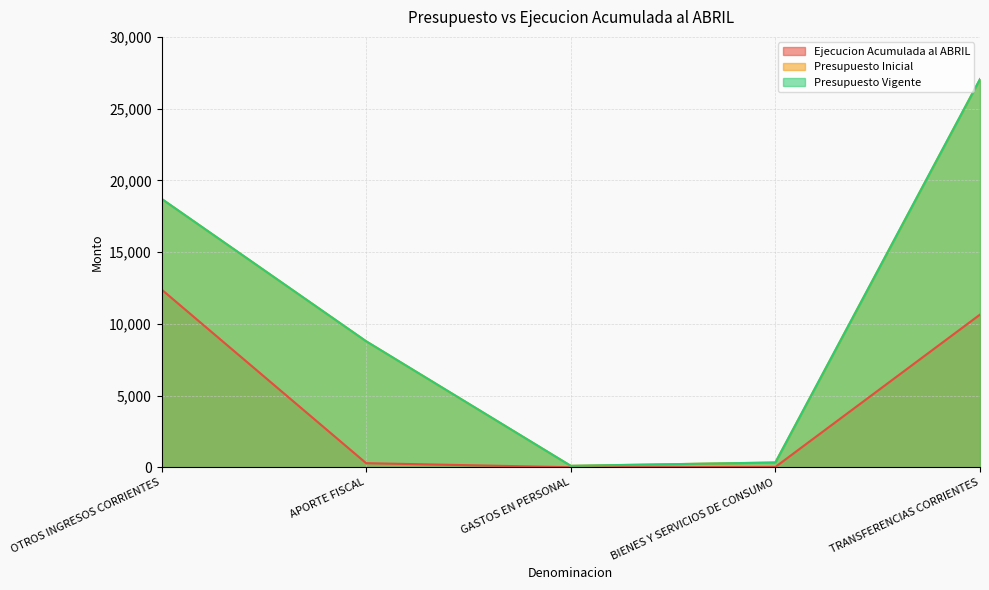

What is the difference between the second highest and minimum values in the Ejecucion Acumulada al ABRIL series?

10636